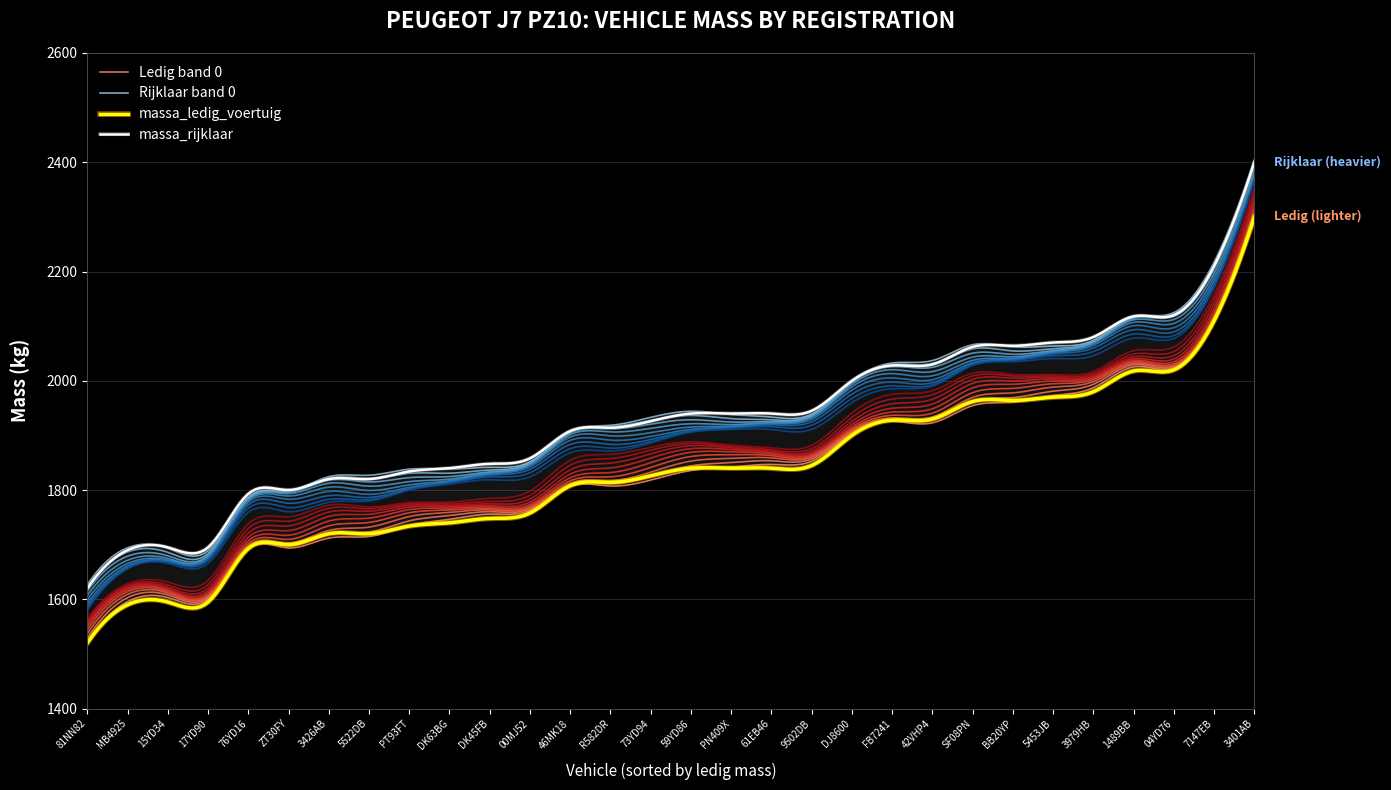

What is the difference between the massa_ledig_voertuig values at 3979HB and 81NN82?

460